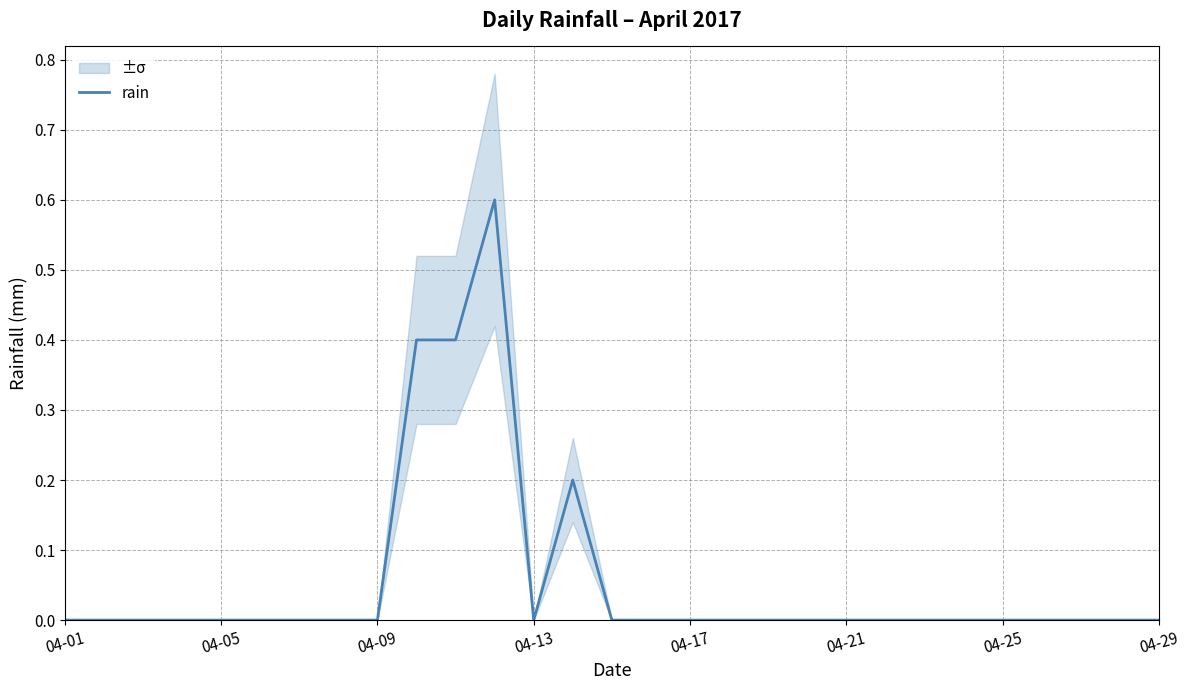

Is it true that rain equals 0.0 at 04-05?

True